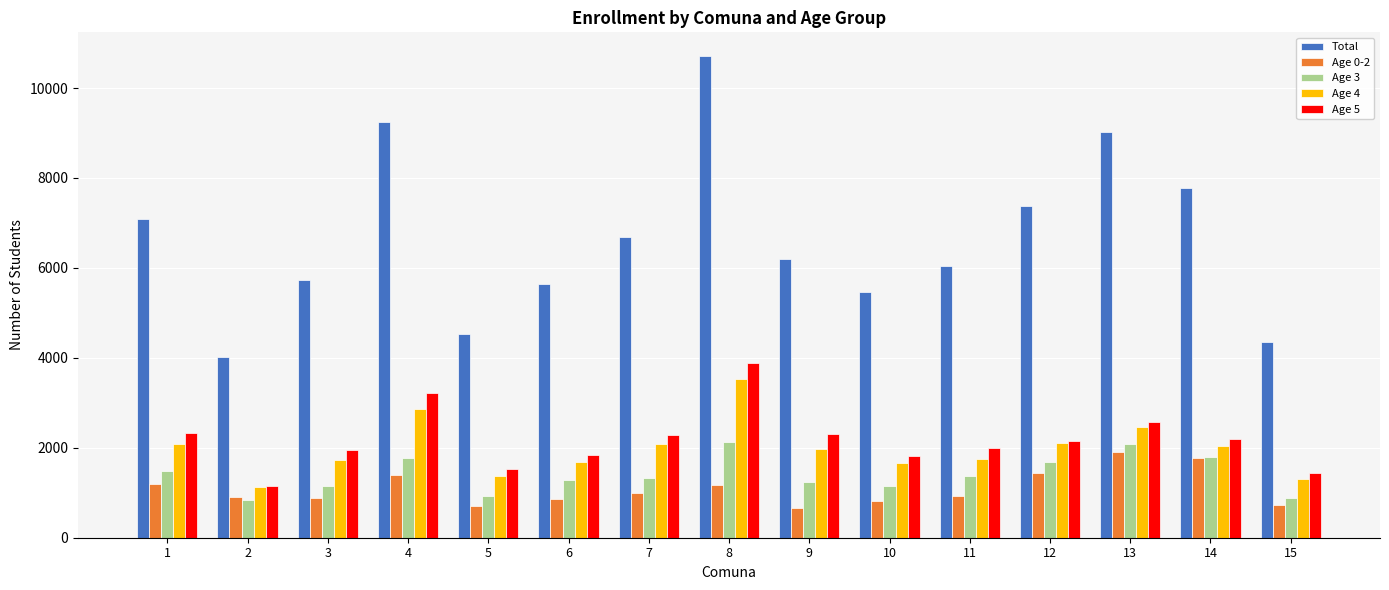

What are all the series names shown in the legend?

Total, Age 0-2, Age 3, Age 4, Age 5